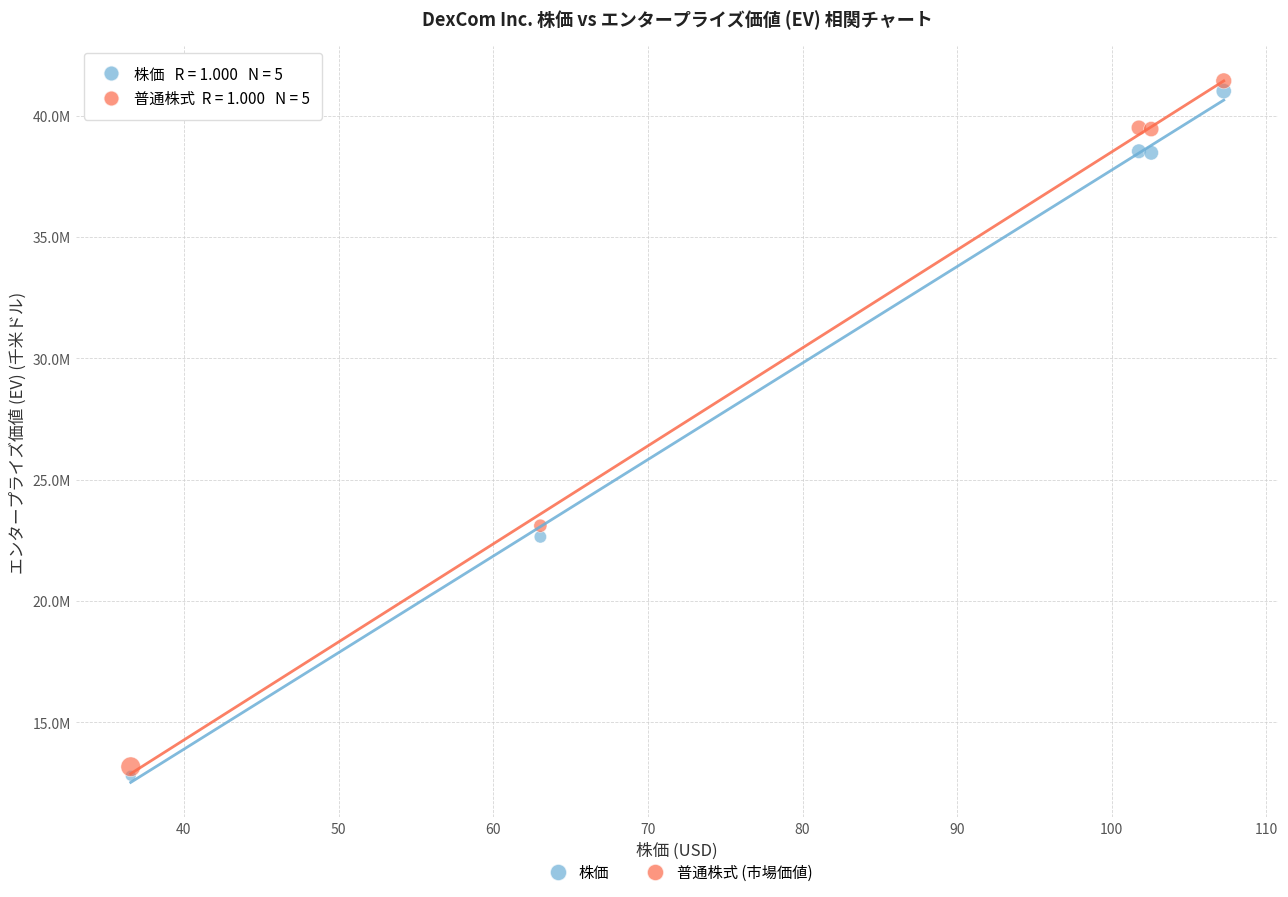

Which series has the largest Y range (max minus min)?

普通株式 (市場価値)